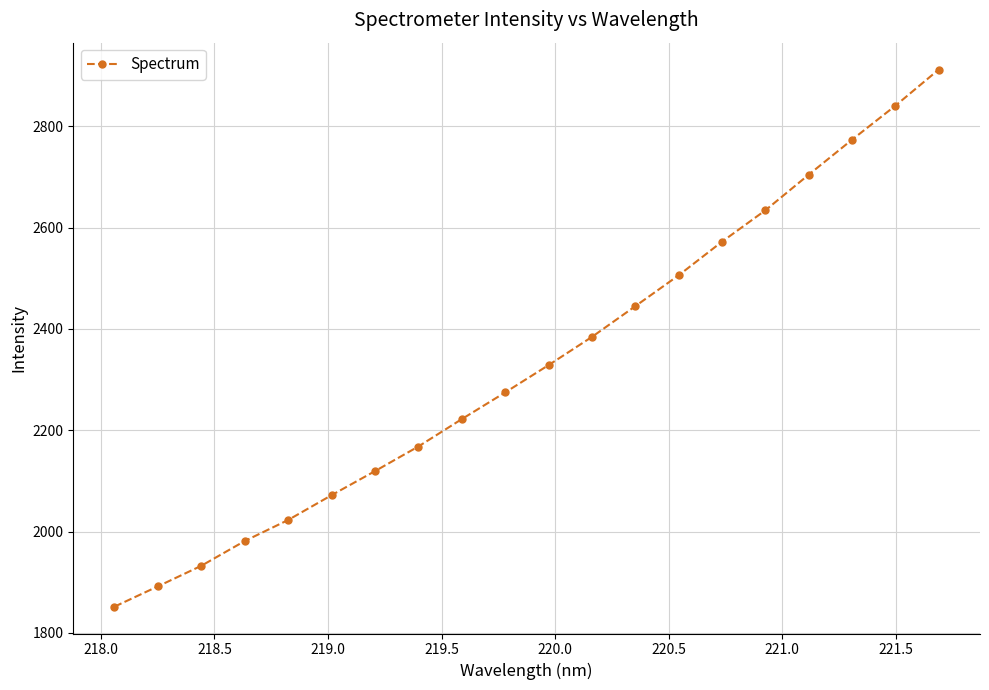

What is the value of the 18th point from the left?

2773.9